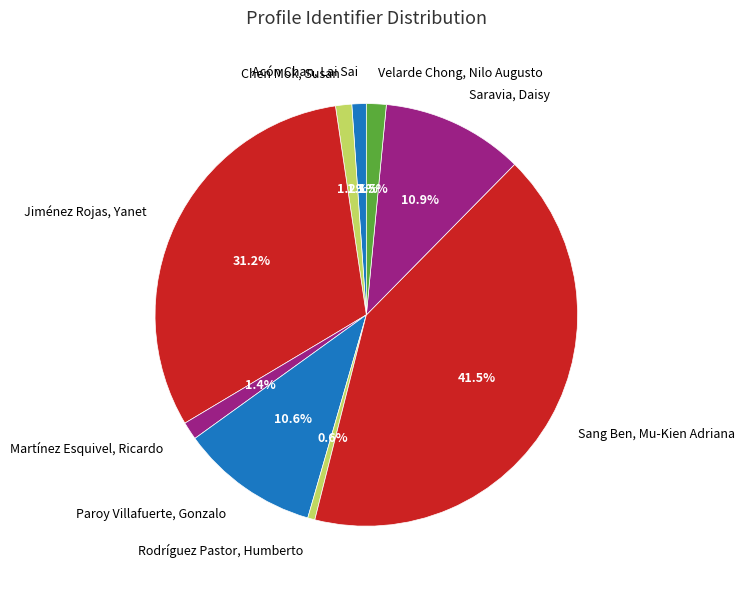

To the nearest percent, what is the difference between the Paroy Villafuerte, Gonzalo and Rodríguez Pastor, Humberto slice percentages?

10%